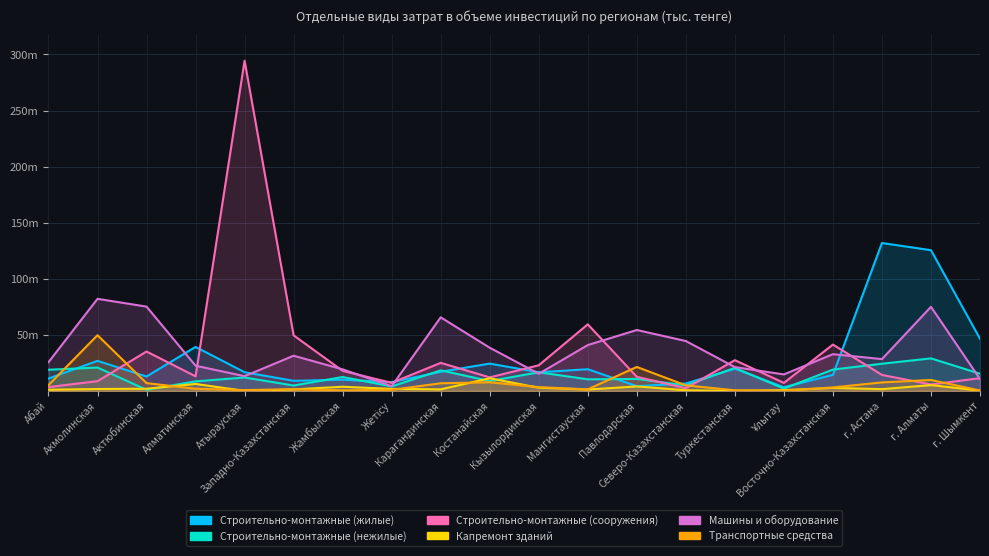

Reading left to right, what are all the values shown in this chart?

Строительно-монтажные (жилые): 11073078	26830895	12875169	39256176	16697545	9041963	10025447	7854404	17100203	24396864	16656655	19378730	4263822	6682802	19876638	3323302	14354714	131892965	125504524	46561822
Строительно-монтажные (нежилые): 18904491	20860774	1015445	8547440	11978944	4869817	12449435	4008063	18374708	8821650	16646025	10378551	10704411	4962843	20570005	2126711	19052825	24268018	29032469	15368584
Строительно-монтажные (сооружения): 3455988	8727335	35153282	13040690	294426312	49573894	17911517	7238689	25043191	12105656	22898168	59386904	12603284	2405138	27431969	7179508	41353654	14296330	5764712	11396719
Капремонт зданий: 1078401	1737209	1979676	6250991	79706	1404814	3739939	1837862	1421462	11313915	2857279	1254674	4033767	631462	5837	757368	2705177	1603509	5224249	286131
Машины и оборудование: 25644759	82131524	75188141	22517007	13162071	31404158	19243156	4250653	65633905	38533981	15350290	40911766	54337505	44494743	21242380	14731475	32794809	28397897	75005458	10657553
Транспортные средства: 5203056	49703968	6984235	1954386	793116	1537659	496827	1017137	6839273	7757424	3419030	1433598	21406286	4973804	615592	165054	3174154	7607547	9779304	398535